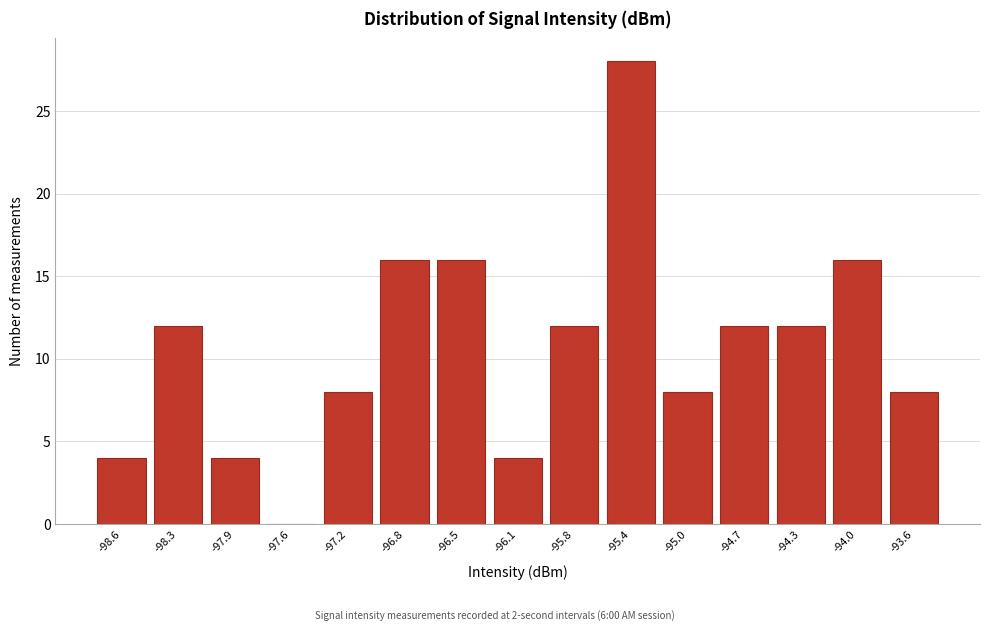

Reading left to right, list all the values displayed in this chart.

-98.6=4	-98.3=12	-97.9=4	-97.6=0	-97.2=8	-96.8=16	-96.5=16	-96.1=4	-95.8=12	-95.4=28	-95.0=8	-94.7=12	-94.3=12	-94.0=16	-93.6=8